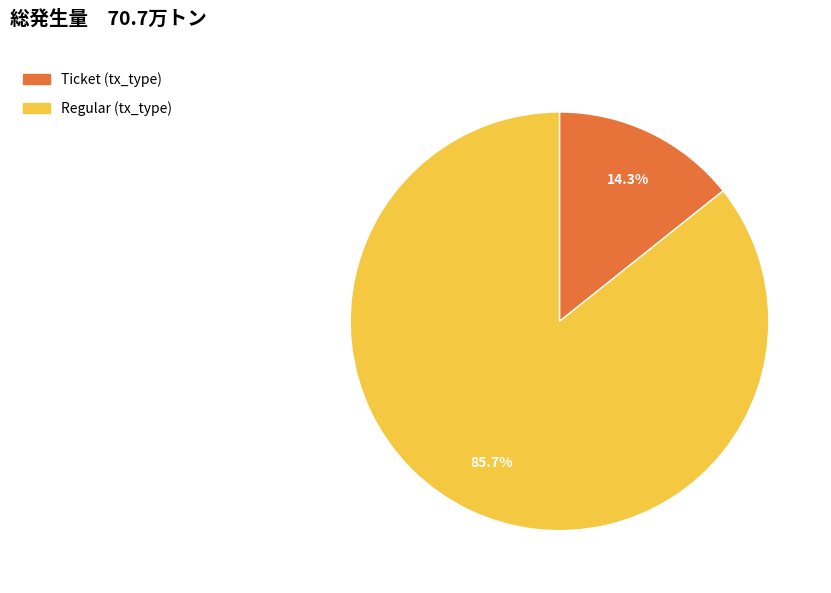

Is there a majority slice in this chart?

Yes